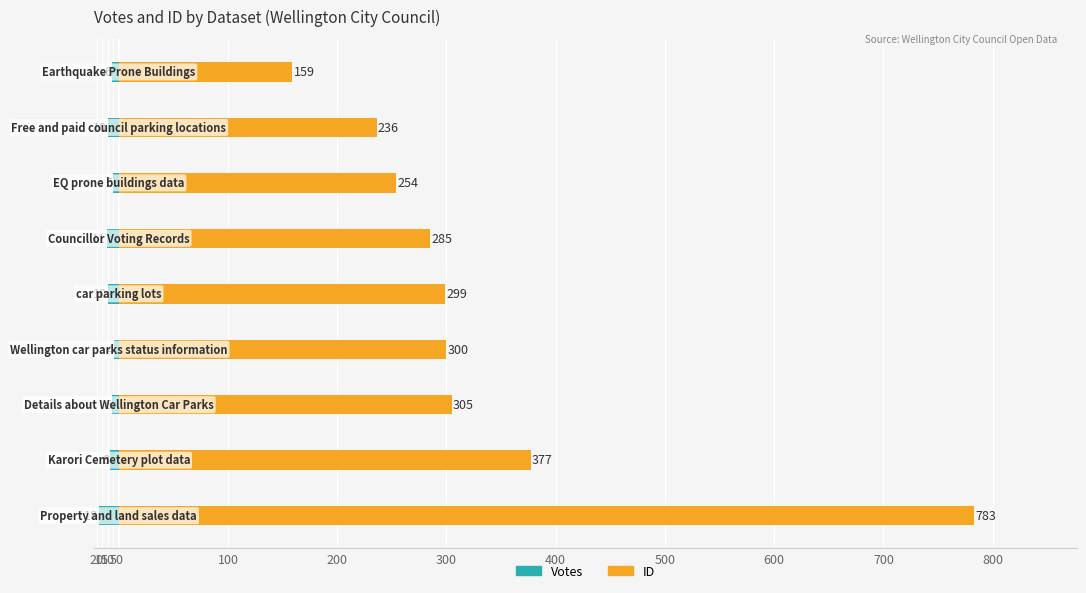

What is the value of the Votes bar at the 1st from the left?

-18